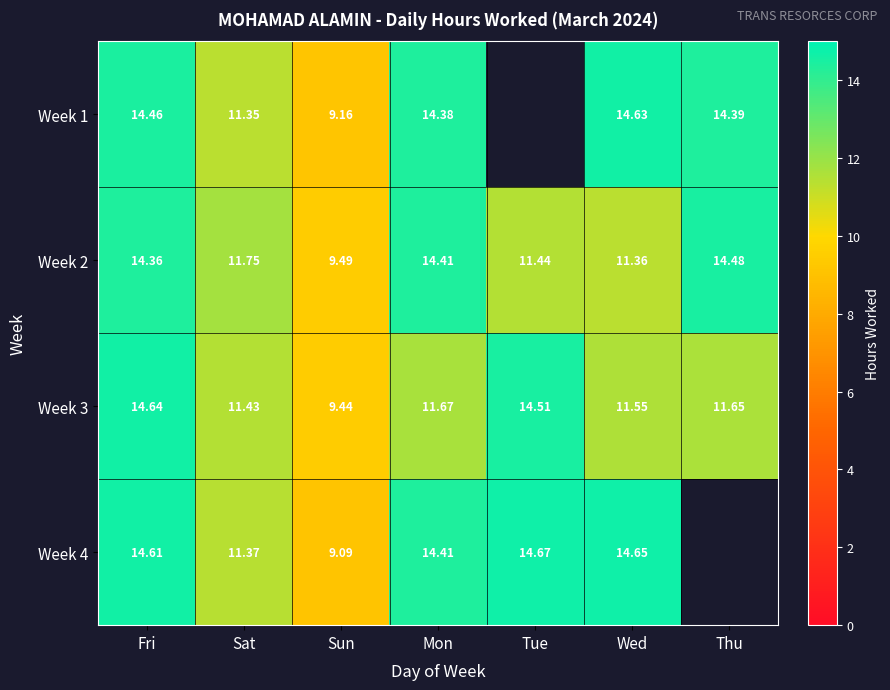

At how many categories does at least one series exceed 14?

5